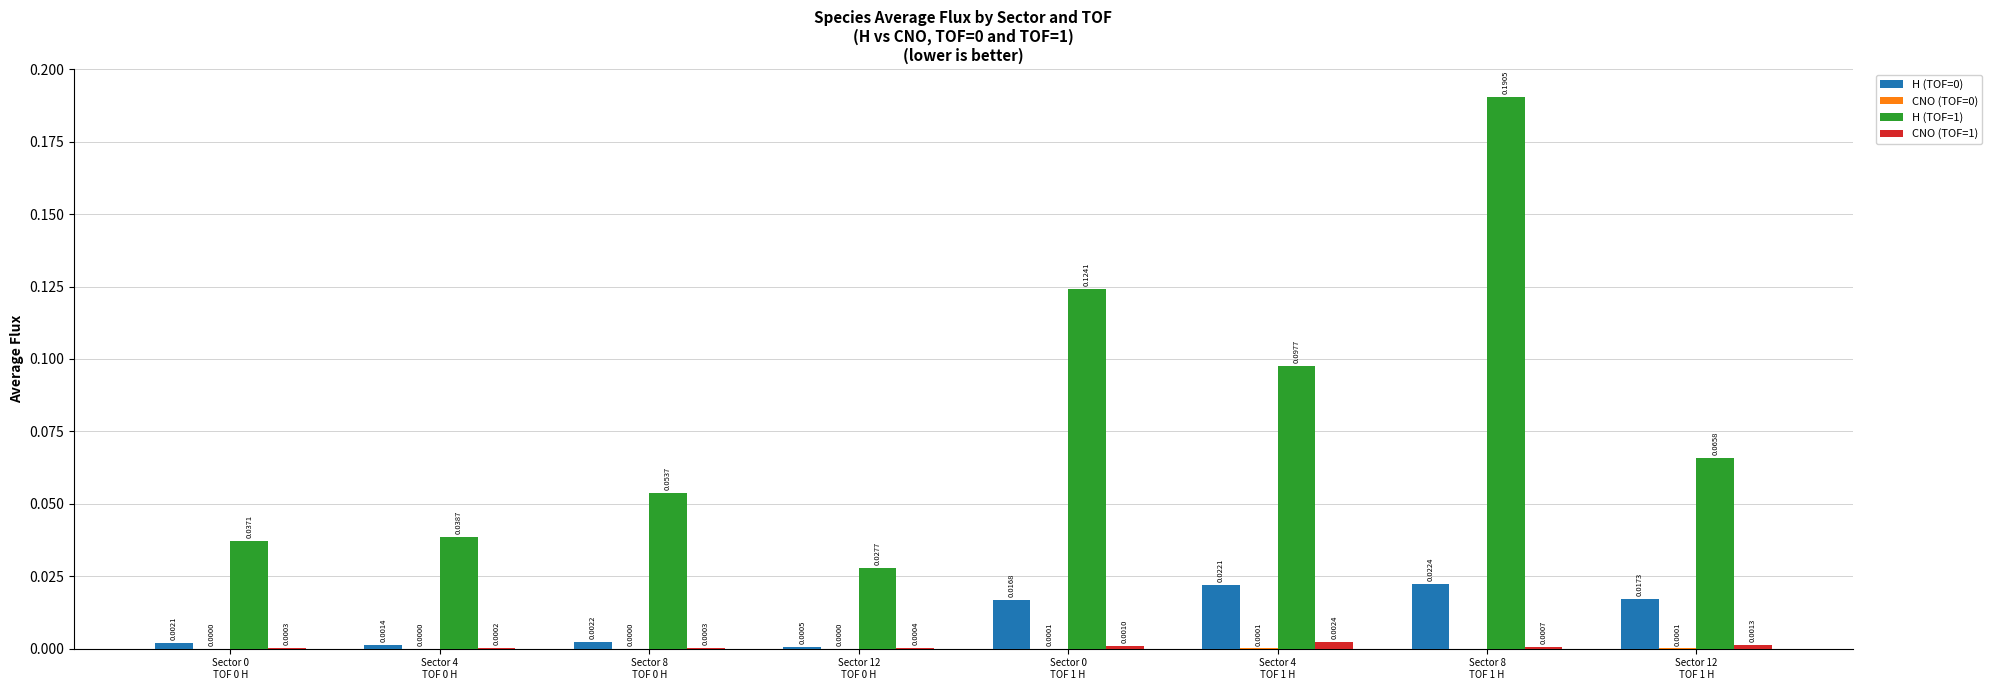

Which series has the largest total across all categories?

H (TOF=1)